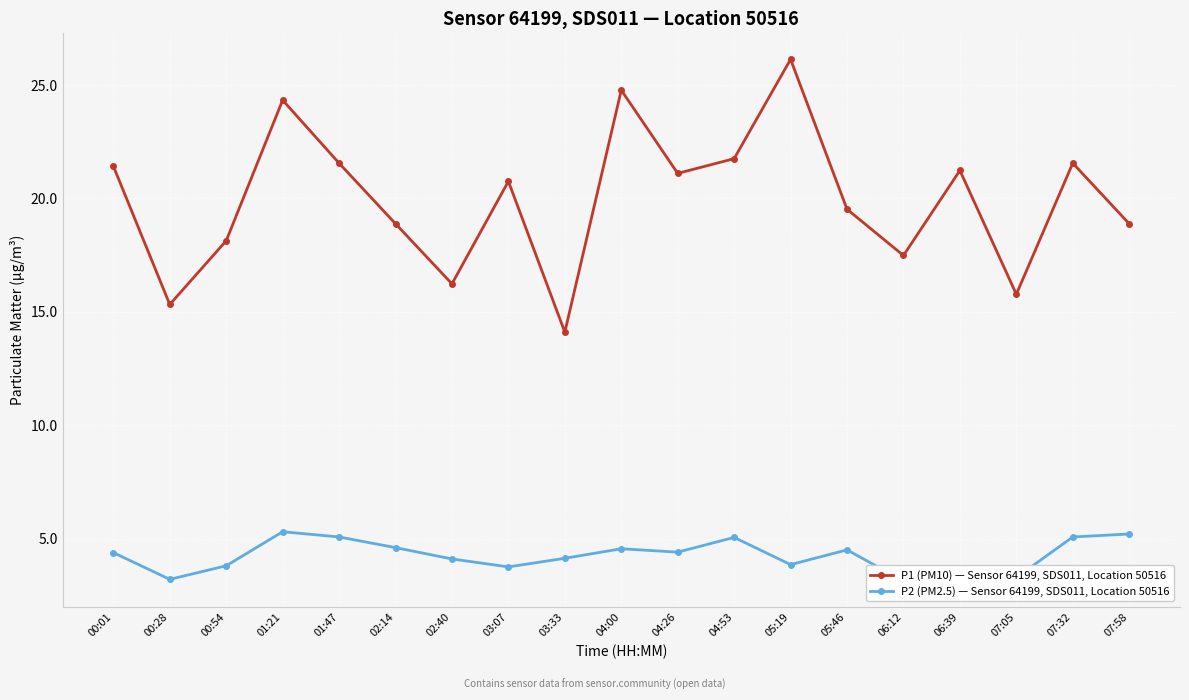

What are all the series names shown in the legend?

P1 (PM10) — Sensor 64199, SDS011, Location 50516, P2 (PM2.5) — Sensor 64199, SDS011, Location 50516